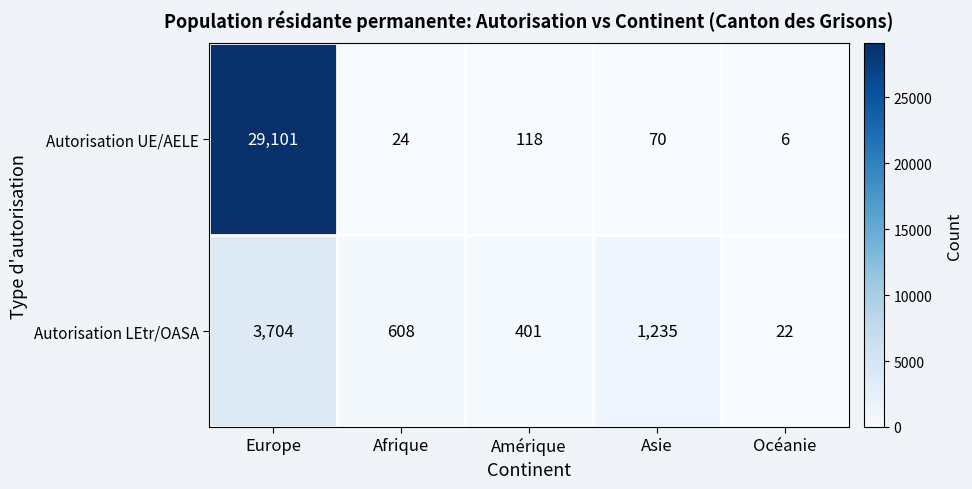

Which label corresponds to the largest value in the chart?

Europe